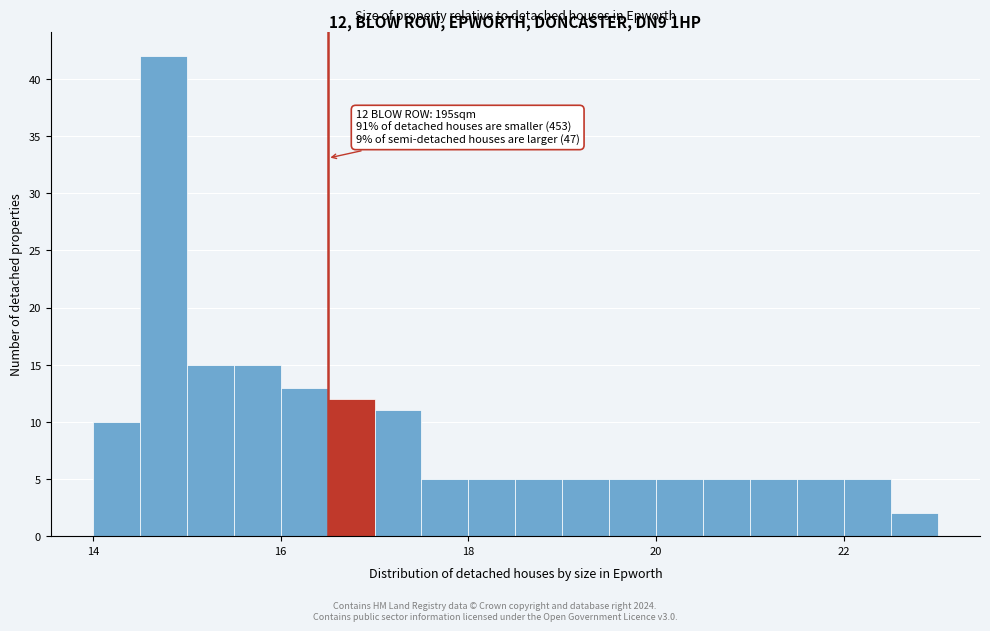

Around what value on the x-axis is the tallest bar? Give the approximate position of its centre, as read against the axis.

14.8